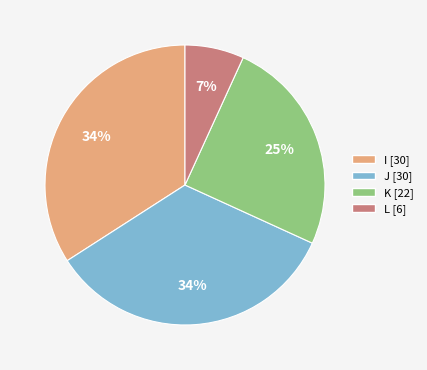

Between I and L, which is larger?

I